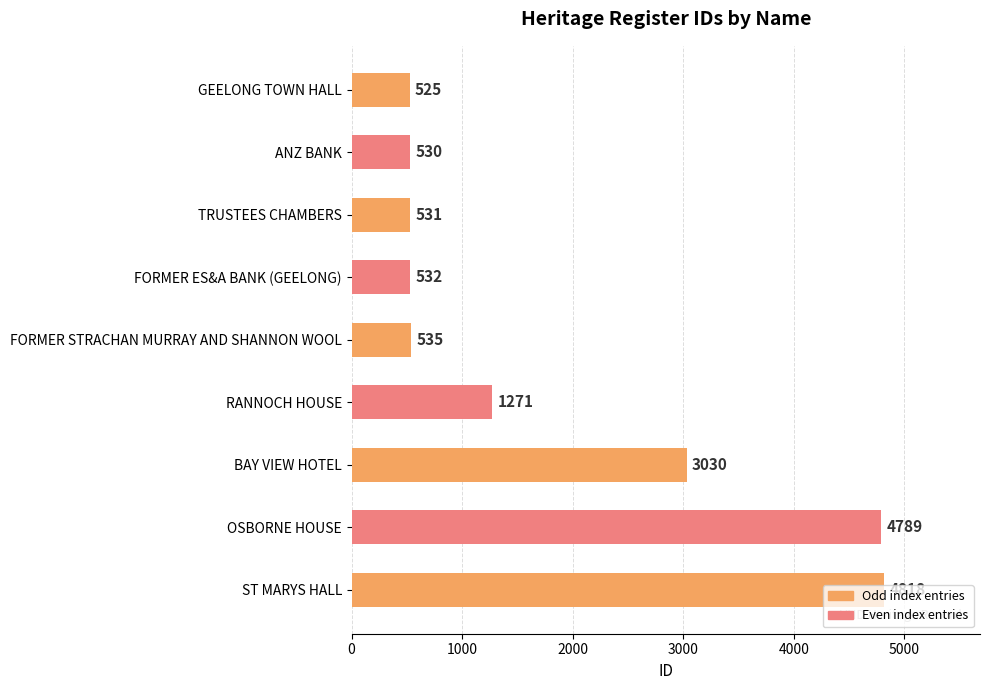

What is the sum of all values?

16561